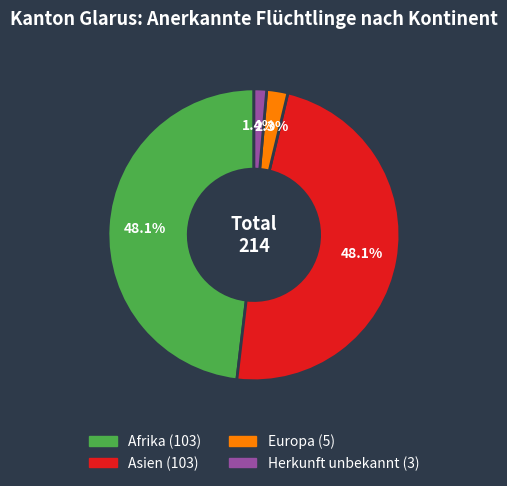

What percentage is the Europa slice, to the nearest percent?

2%